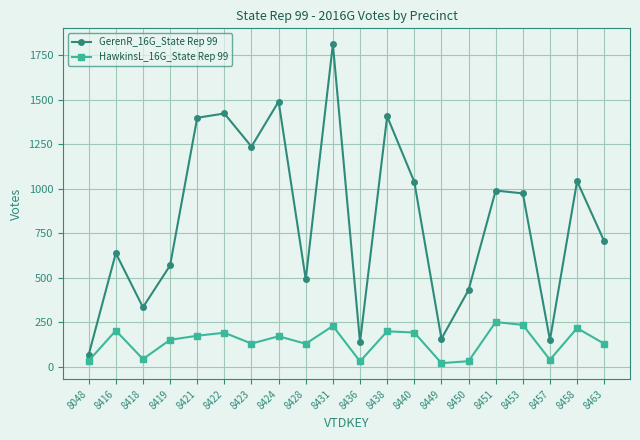

Is it true that HawkinsL_16G_State Rep 99 equals 368 at 8431?

False